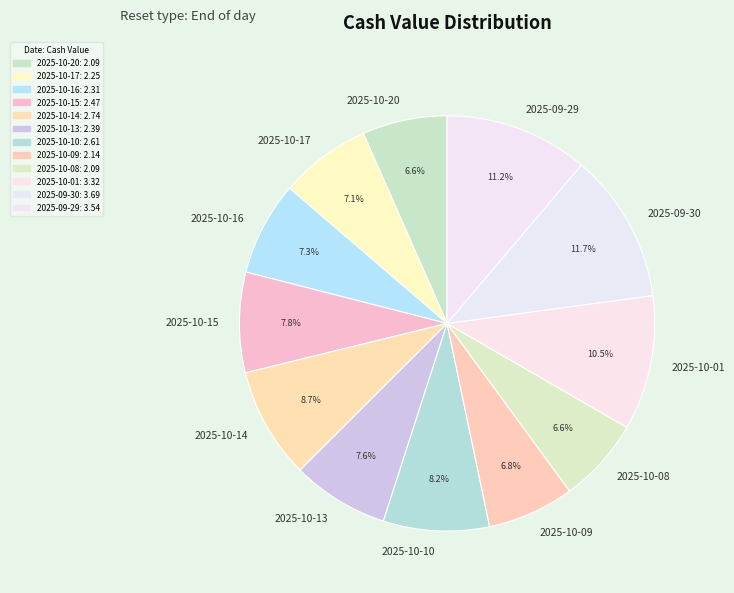

To the nearest percent, what percentage of the pie is 2025-10-08?

7%